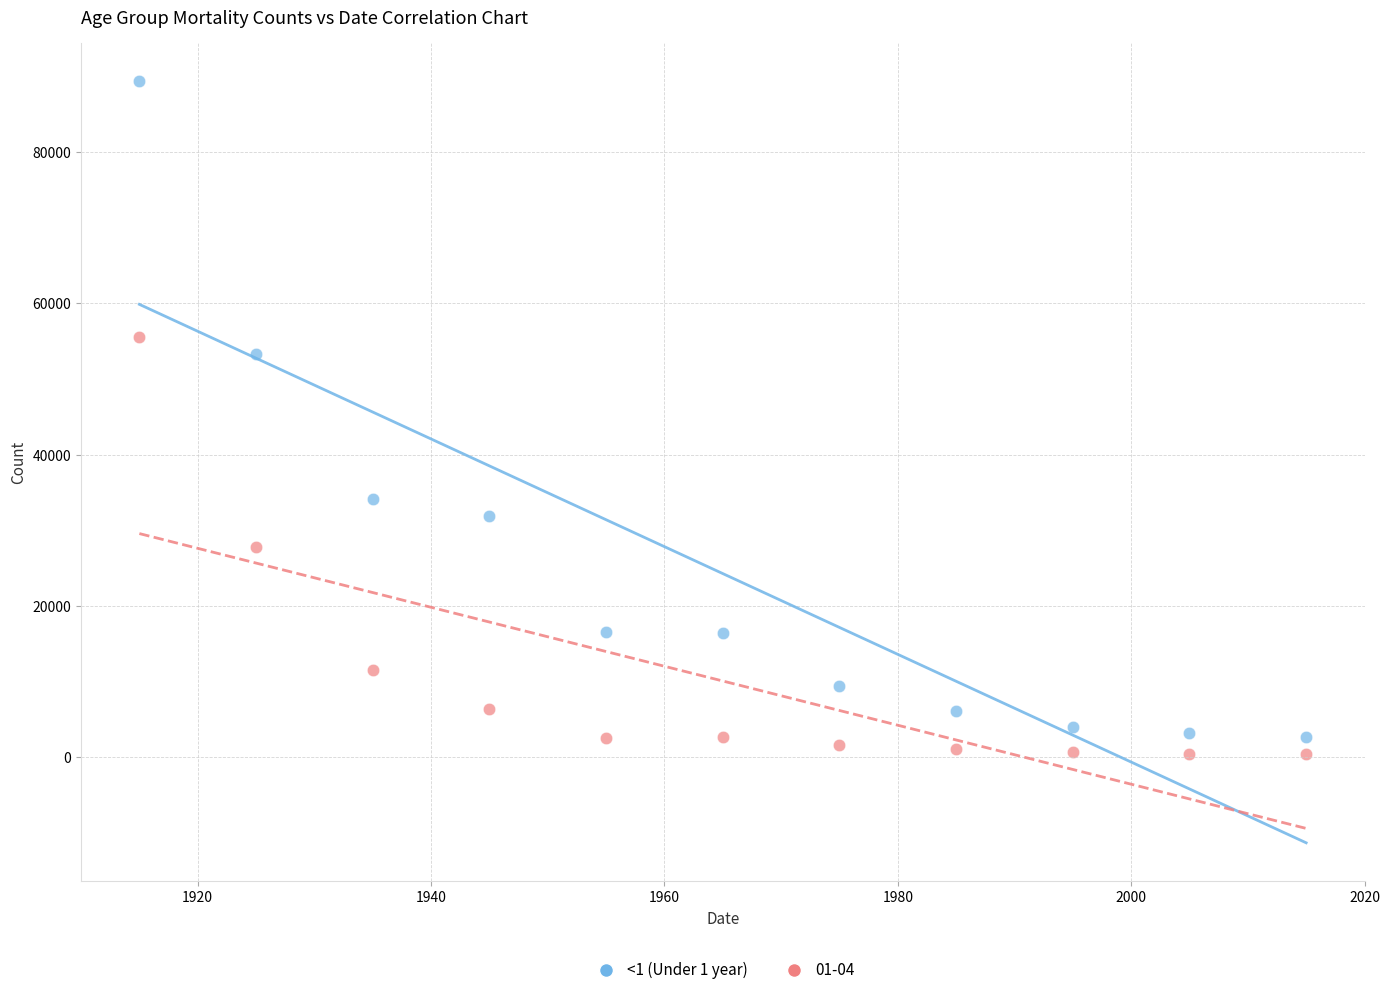

Which series has the widest spread of Y values?

<1 (Under 1 year)